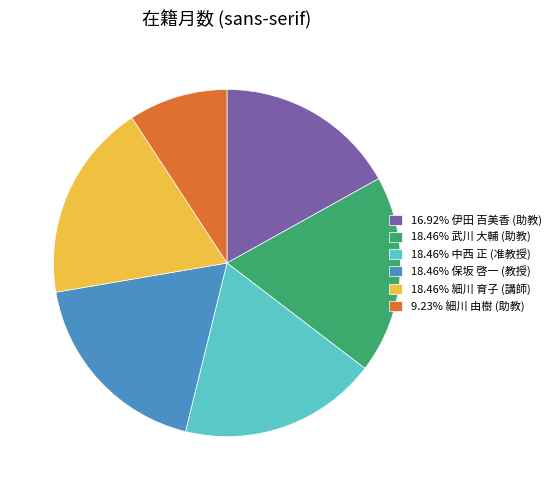

What is the ratio of the value at 18.46% 中西 正 (准教授) to the value at 18.46% 保坂 啓一 (教授)?

1.0